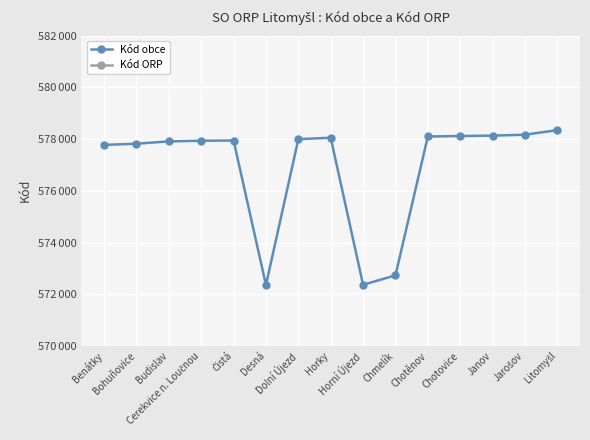

What is the minimum value for Kód obce?

572357